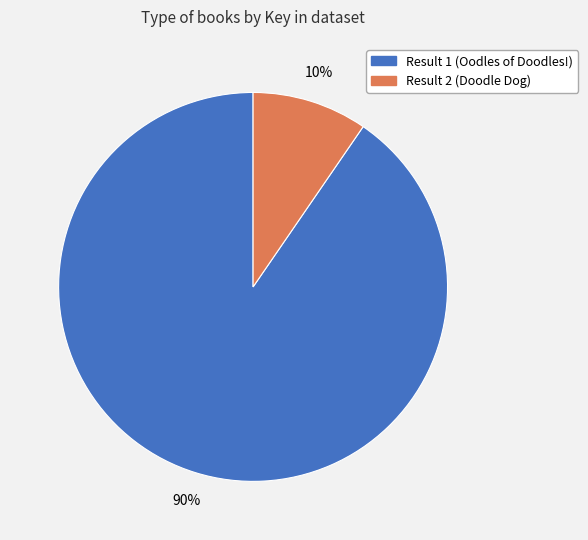

To the nearest percent, what percentage of the pie is Result 2 (Doodle Dog)?

10%